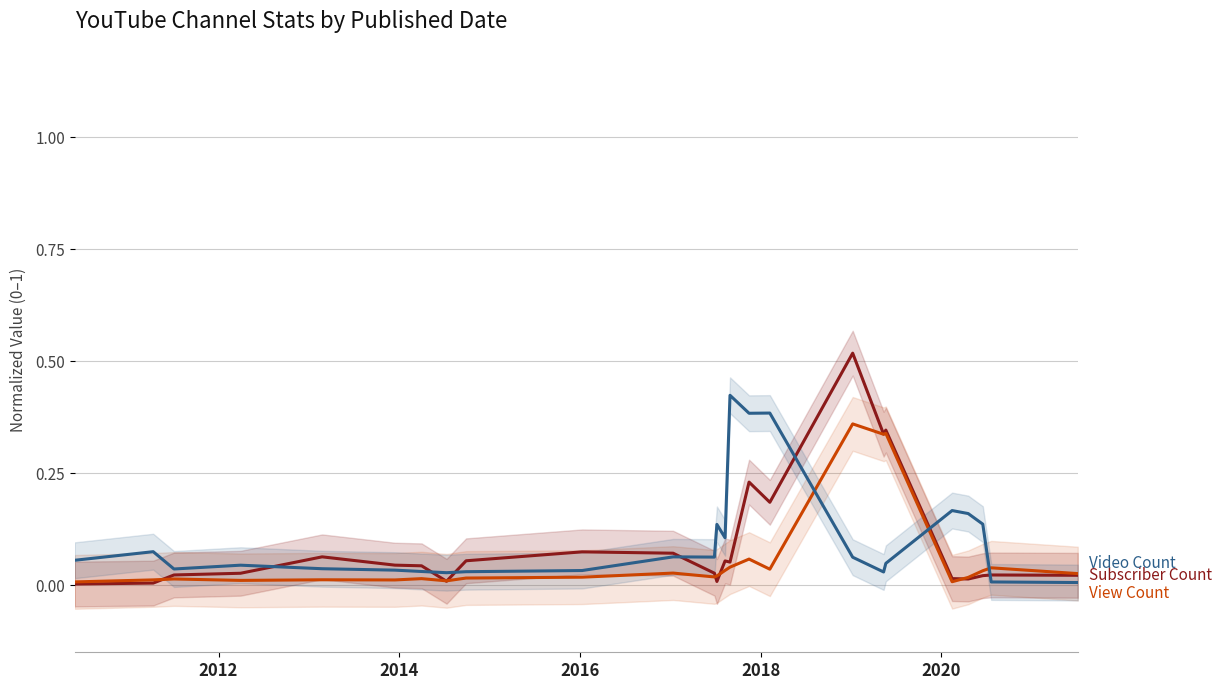

What is the greatest value displayed?

0.5